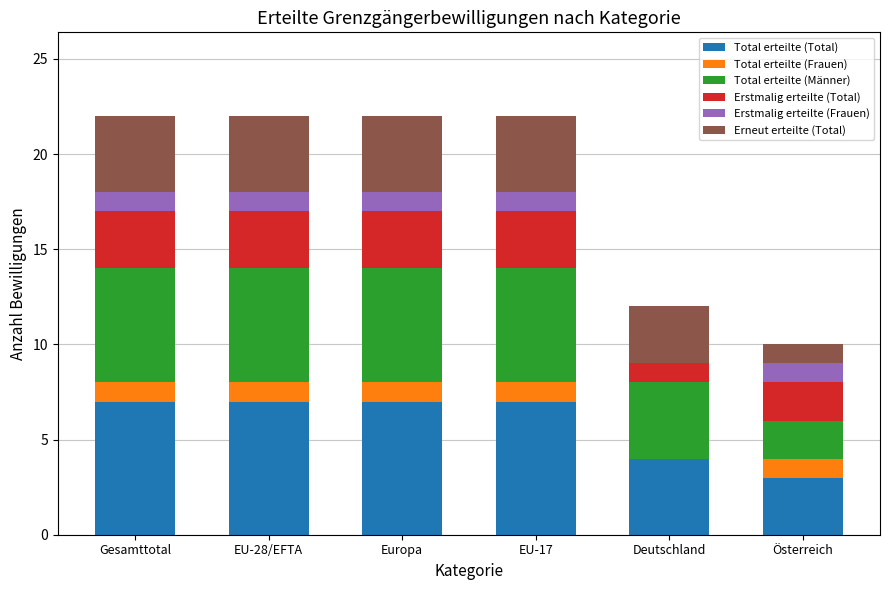

What is the highest value of the Total erteilte (Total) series?

7